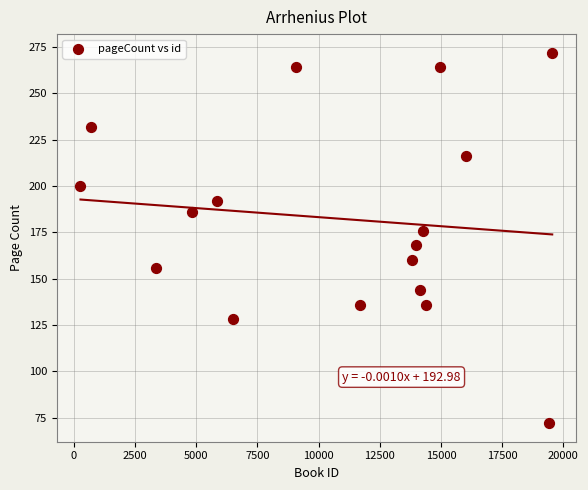

What is the range of X values (max minus min)?

19278